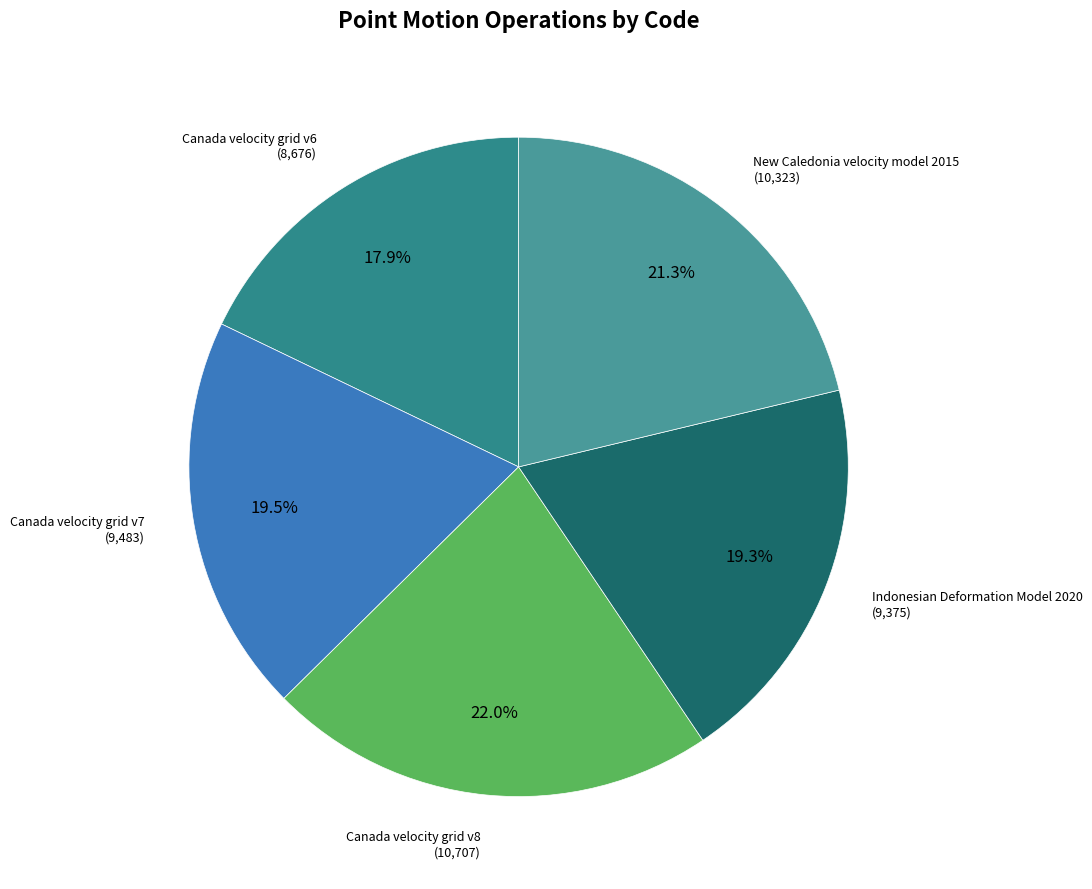

Count the number of slices in the pie.

5